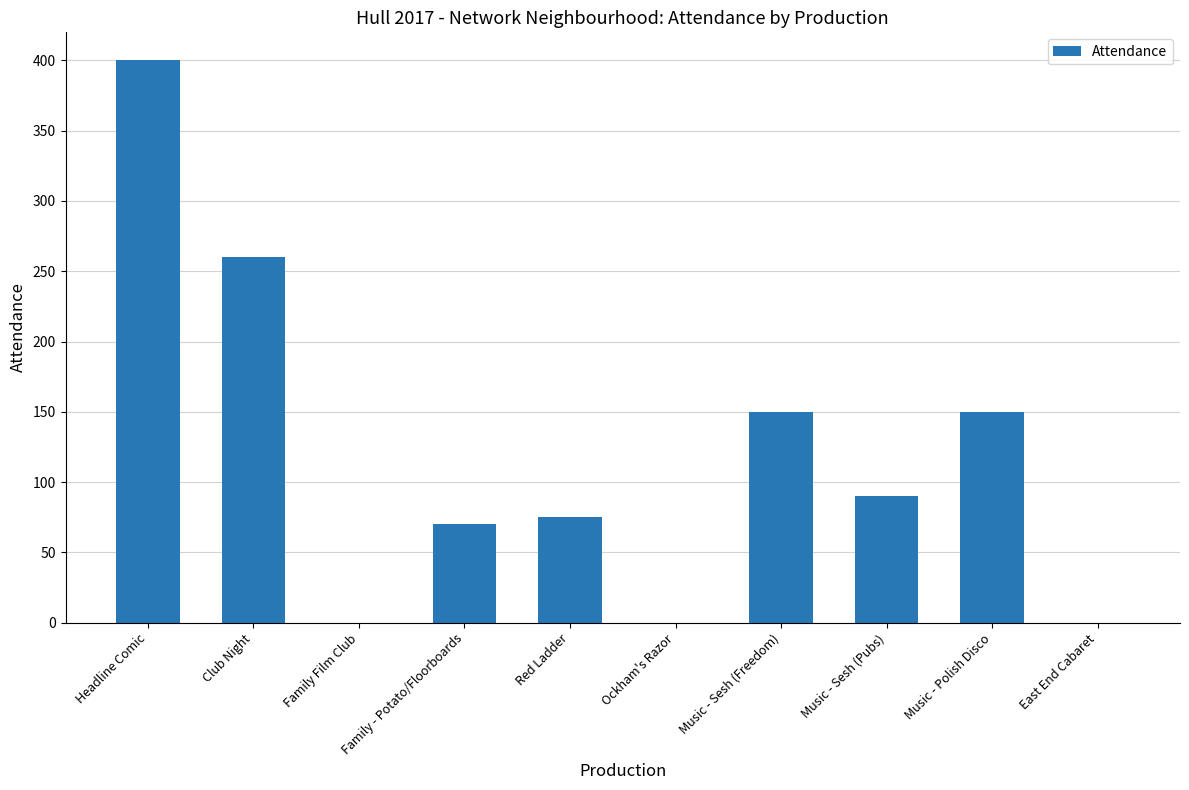

What is the change in value from Headline Comic to Ockham's Razor?

-400